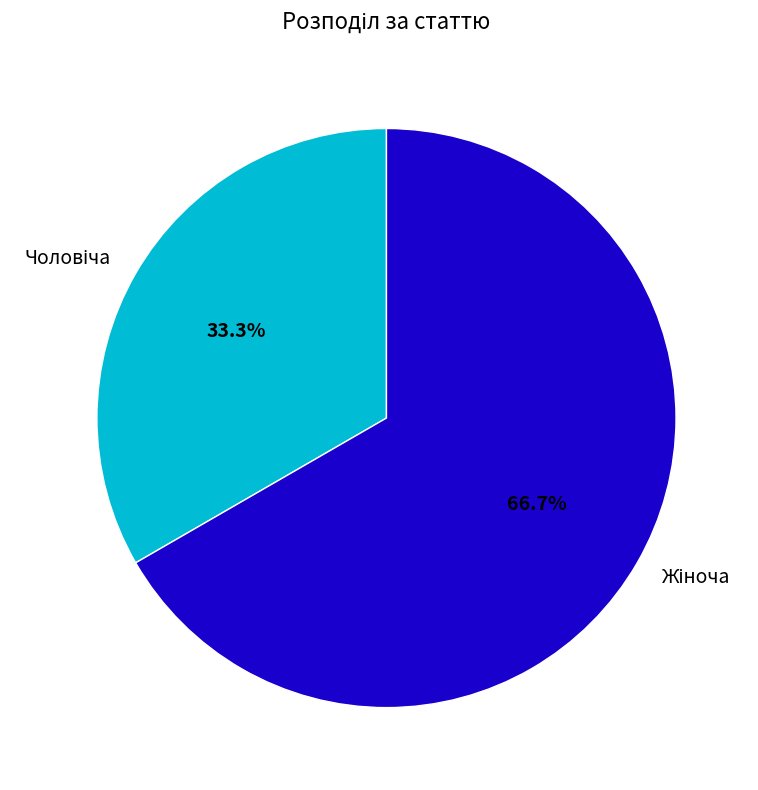

To the nearest percent, what is the difference between the Жіноча and Чоловіча slice percentages?

33%